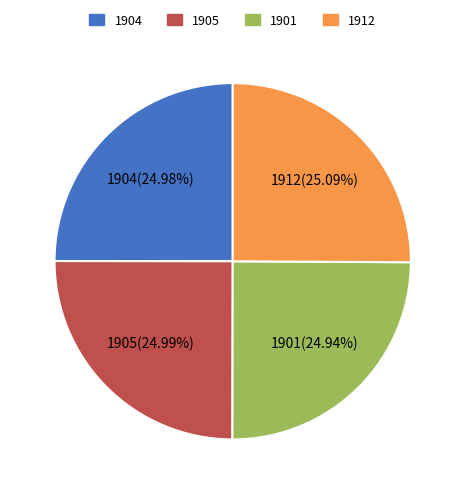

To the nearest percent, what is the average slice percentage?

25%